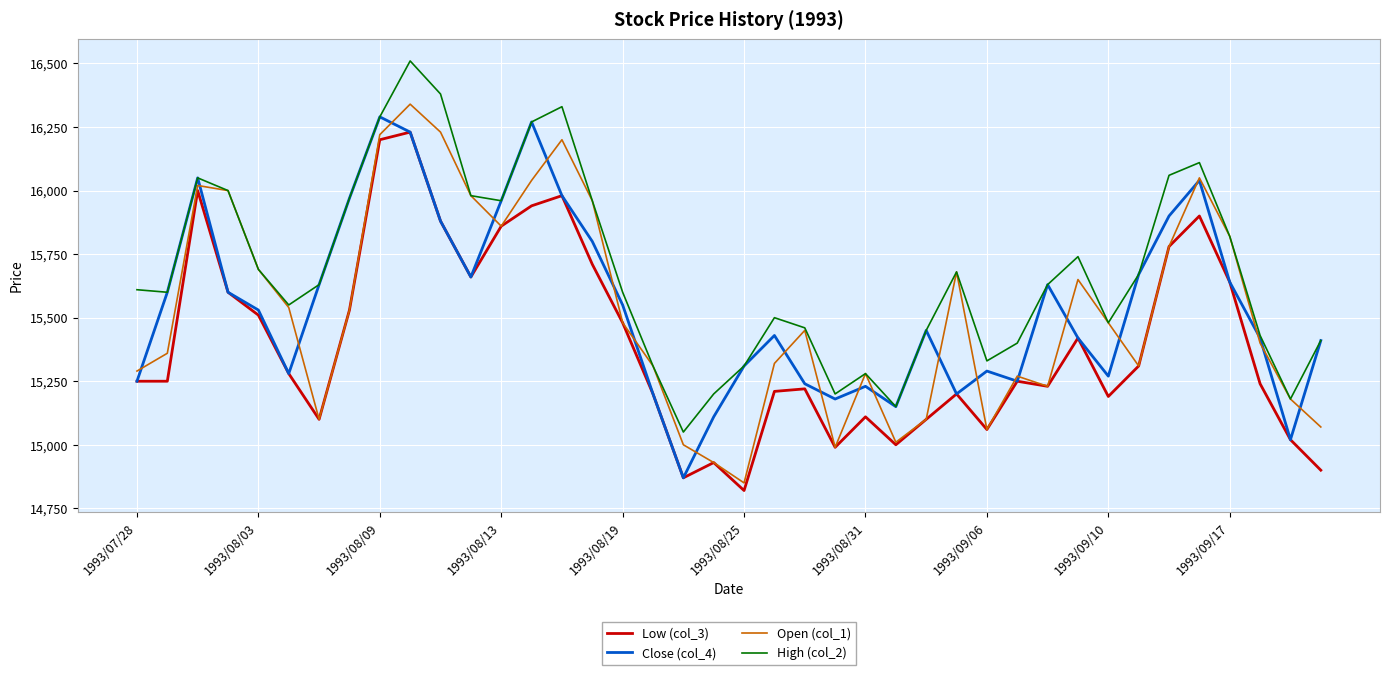

Which series has the widest spread of values?

Open (col_1)